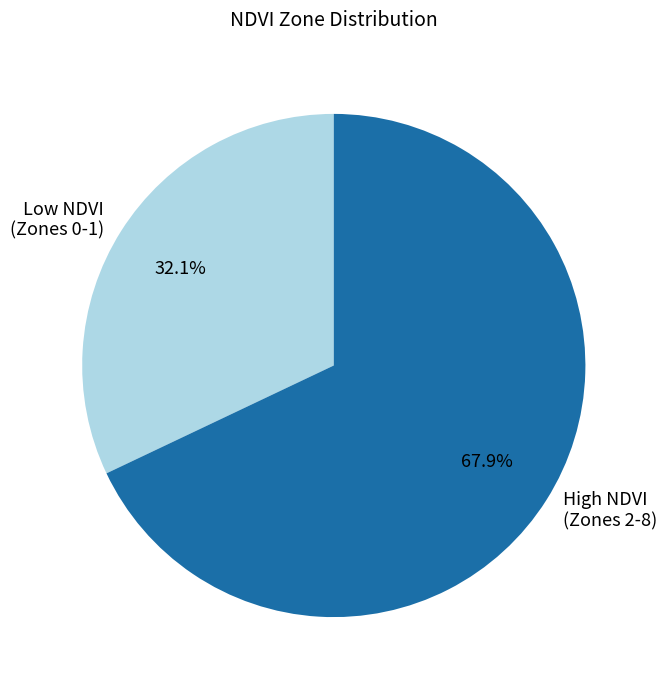

How many segments does this pie chart have?

2